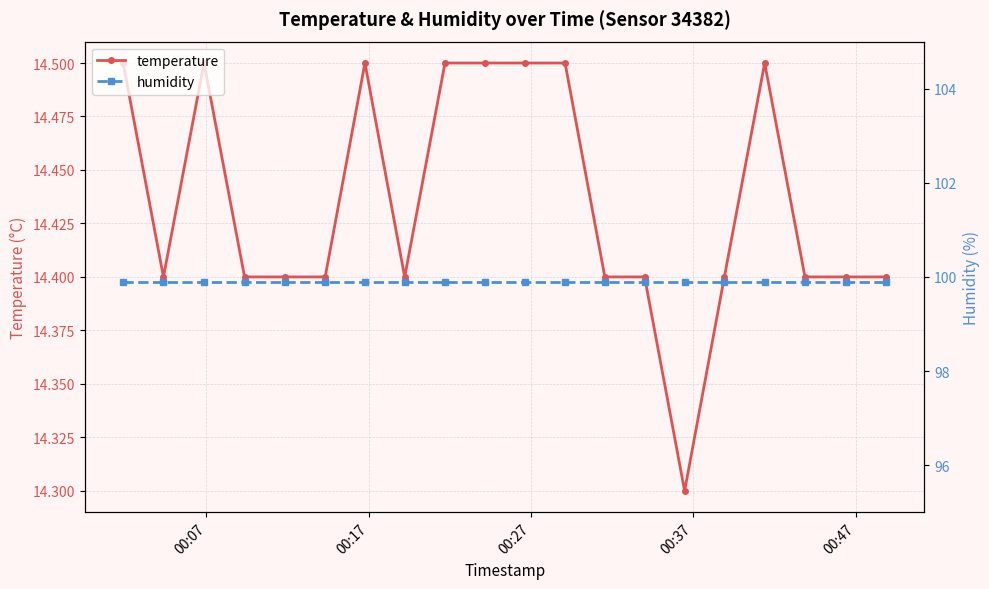

True or false: humidity has more than 1 points higher than both neighbors.

False